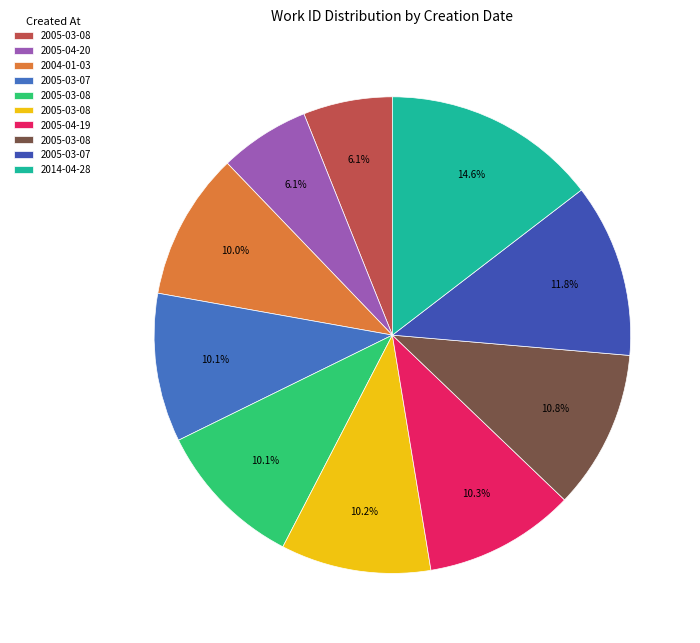

How many segments does this pie chart have?

10